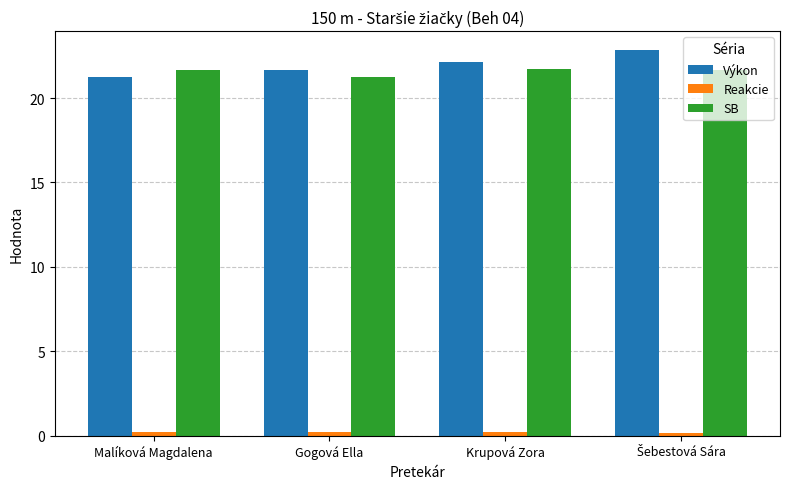

What is the difference between the maximum and minimum values in the SB series?

0.5